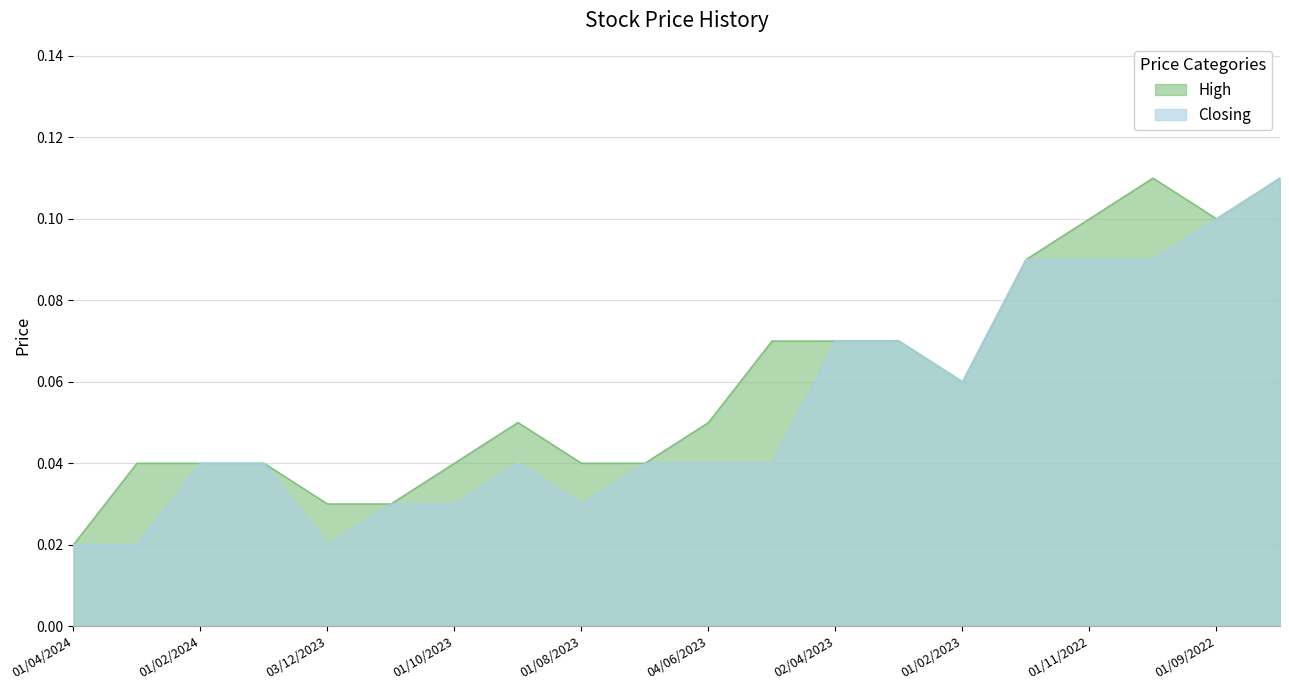

True or false: High has a value of 0.1 at 02/10/2022.

False